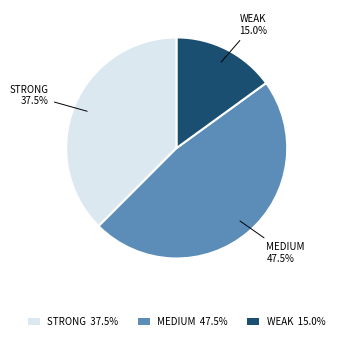

Rank the categories by value from lowest to highest.

WEAK 15.0%, STRONG 37.5%, MEDIUM 47.5%